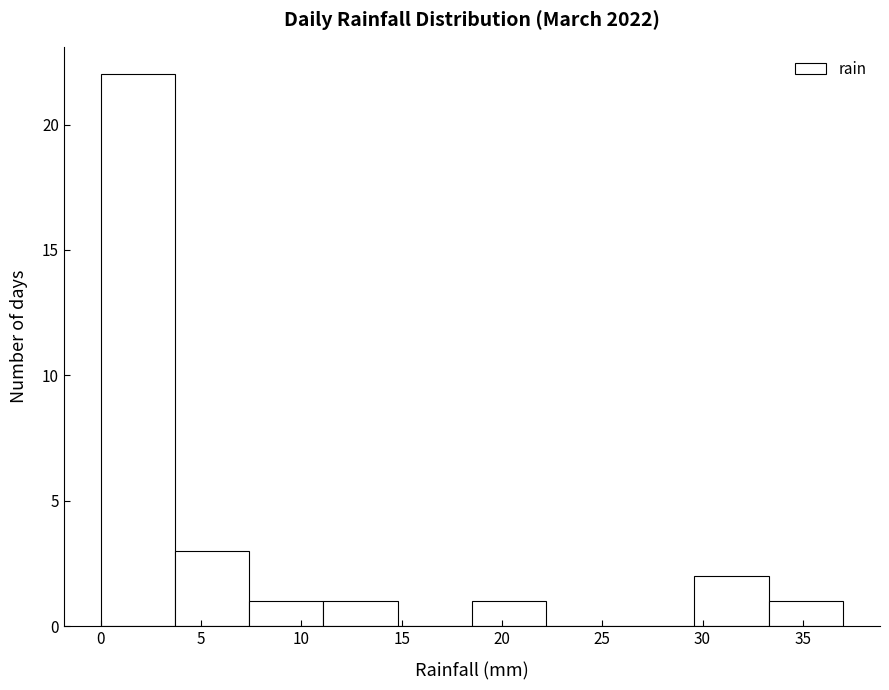

Which range on the x-axis has the tallest bar?

0.0 to 3.7